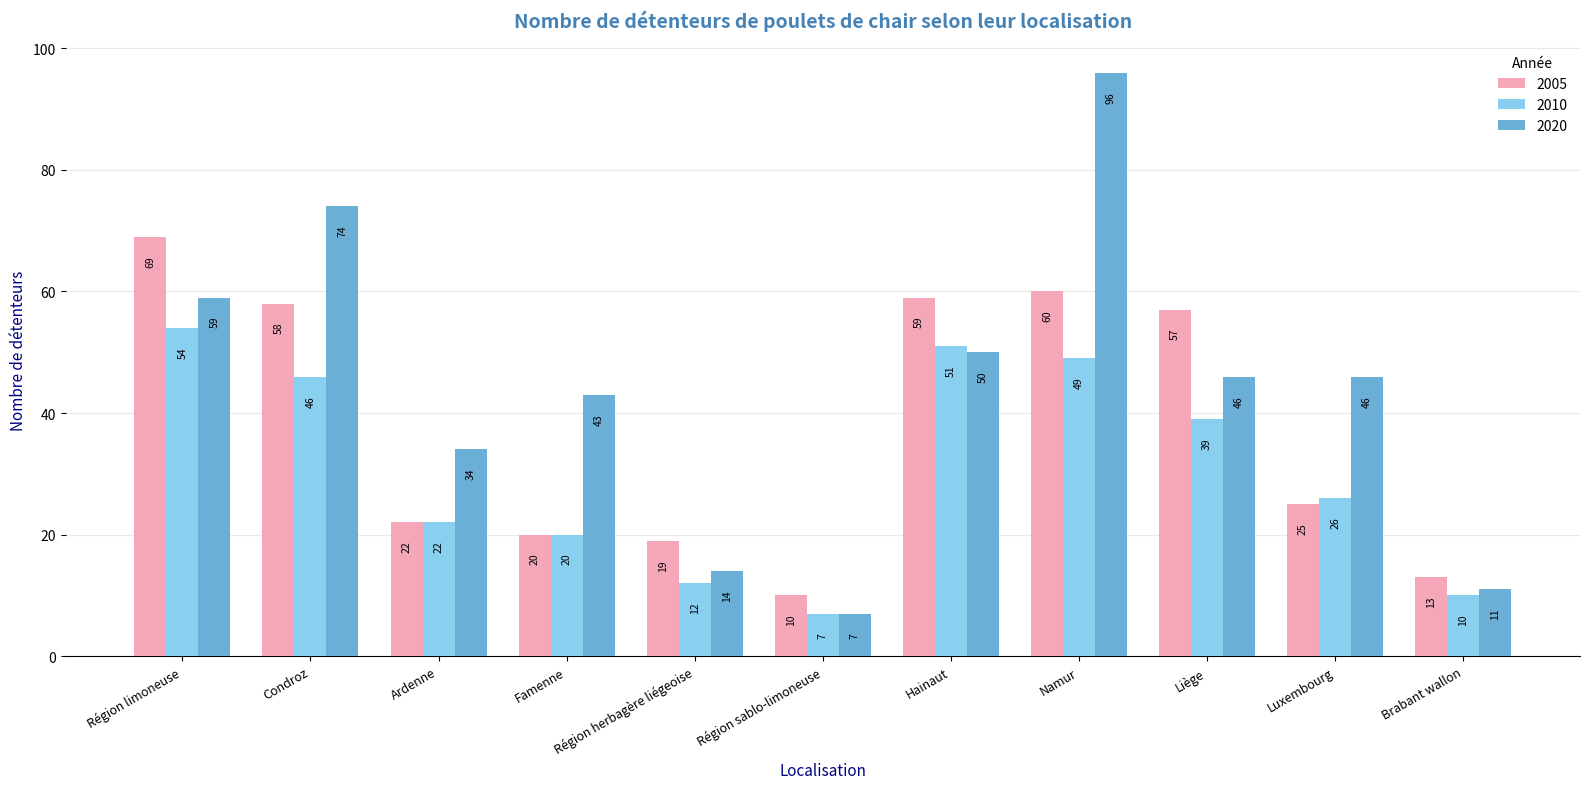

What is the spread (max minus min) of values at Condroz?

28